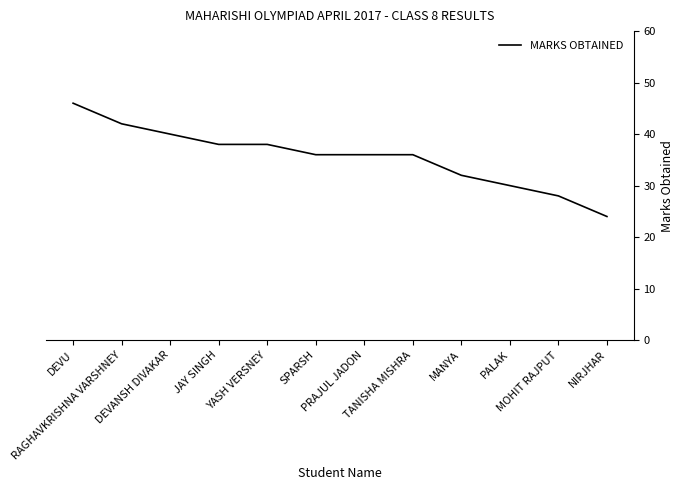

Reading left to right, list all the values displayed in this chart.

DEVU=46	RAGHAVKRISHNA VARSHNEY=42	DEVANSH DIVAKAR=40	JAY SINGH=38	YASH VERSNEY=38	SPARSH=36	PRAJUL JADON=36	TANISHA MISHRA=36	MANYA=32	PALAK=30	MOHIT RAJPUT=28	NIRJHAR=24